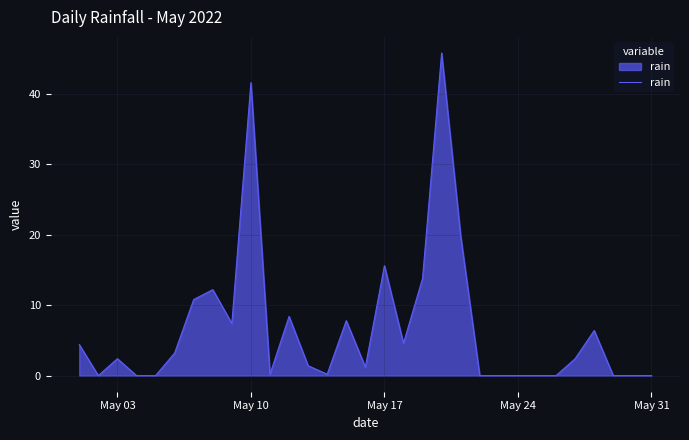

What is the difference between the maximum and minimum values?

45.8